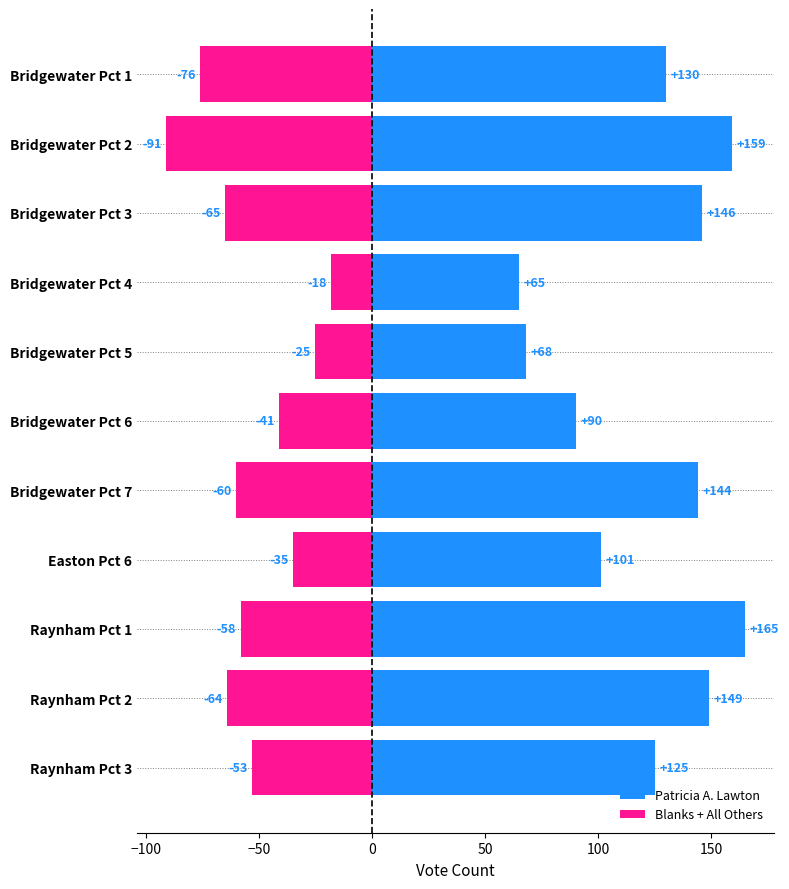

Which series has the largest total across all categories?

Patricia A. Lawton